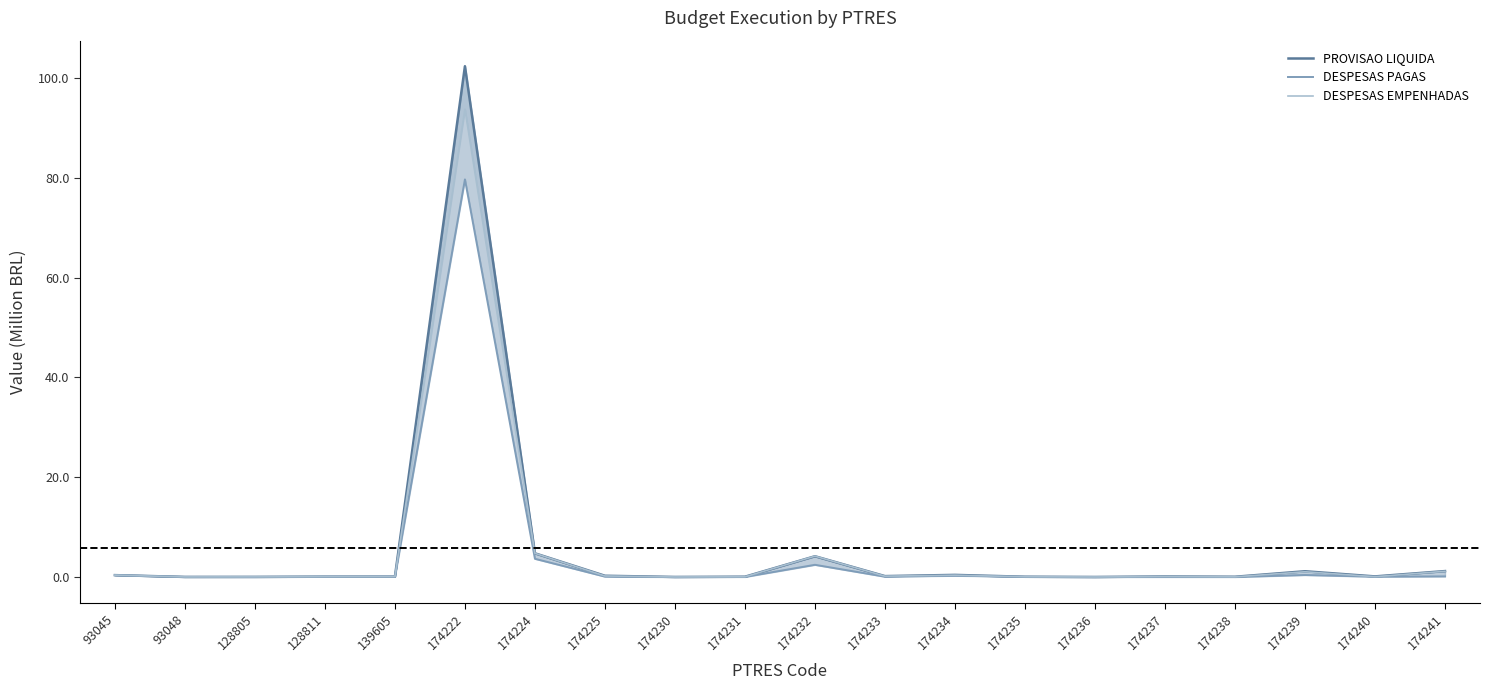

At which label is PROVISAO LIQUIDA closest to 51?

174224